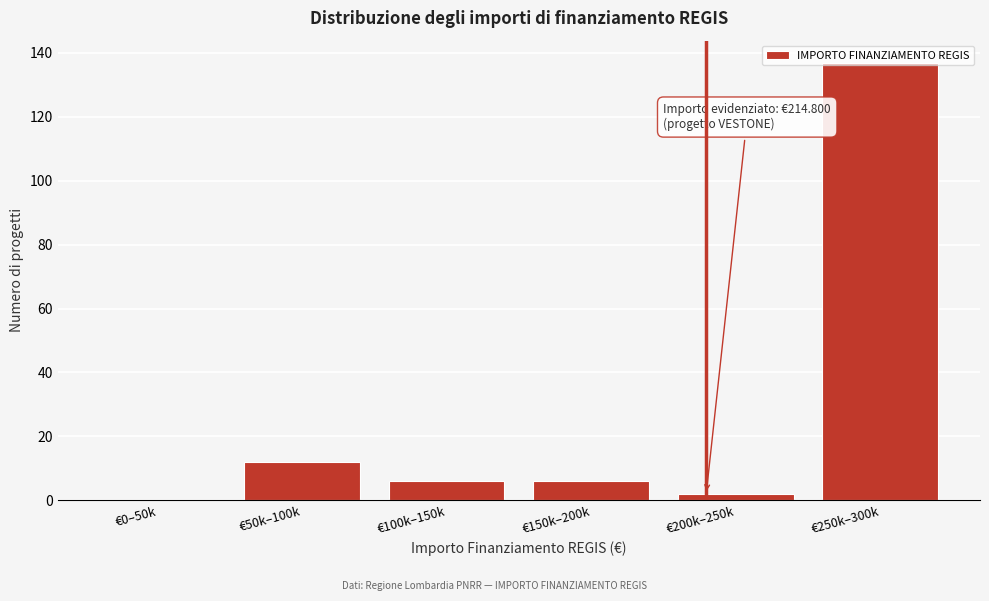

What is the sum of all values?

163